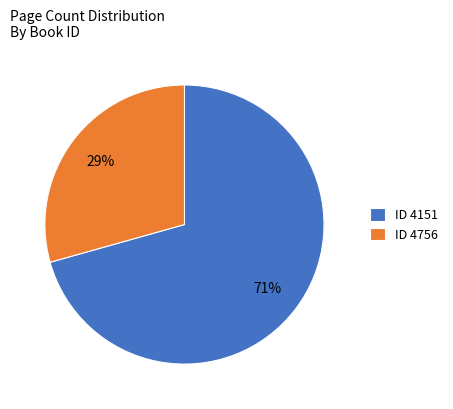

To the nearest percent, what is the combined percentage of ID 4756 and ID 4151?

100%